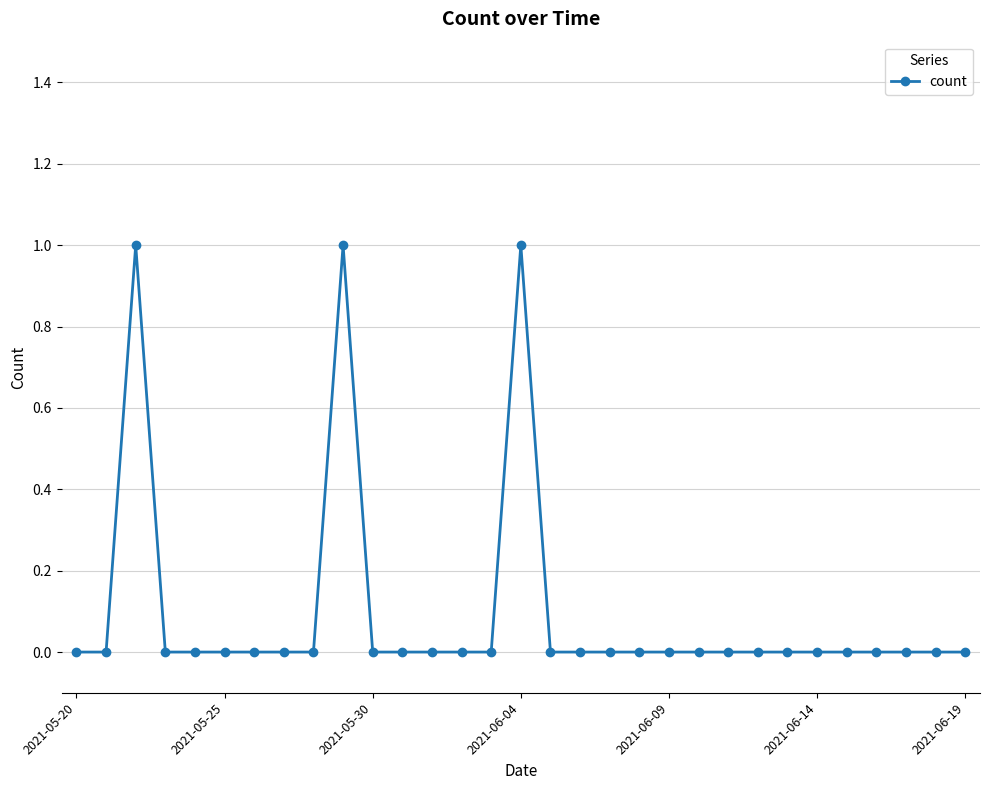

How many categories are shown in the chart?

31